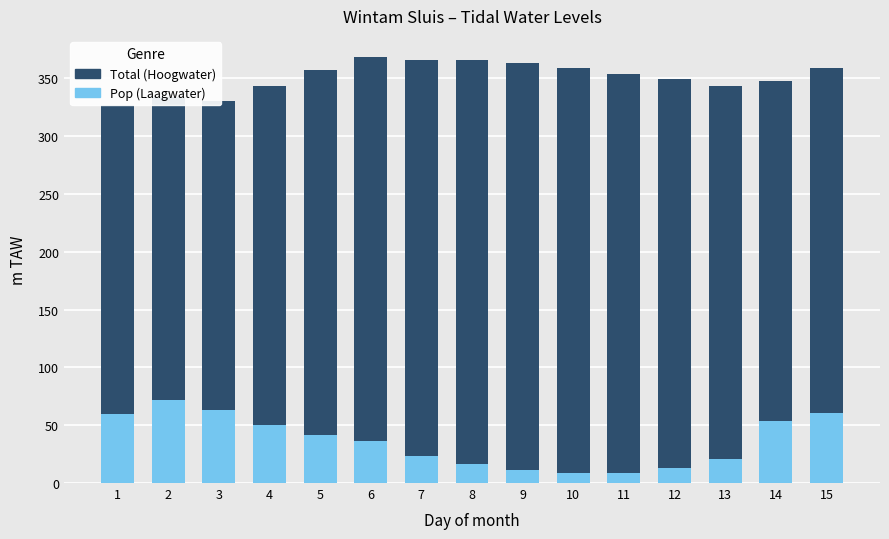

What value does the Pop series have at 6?

36.0